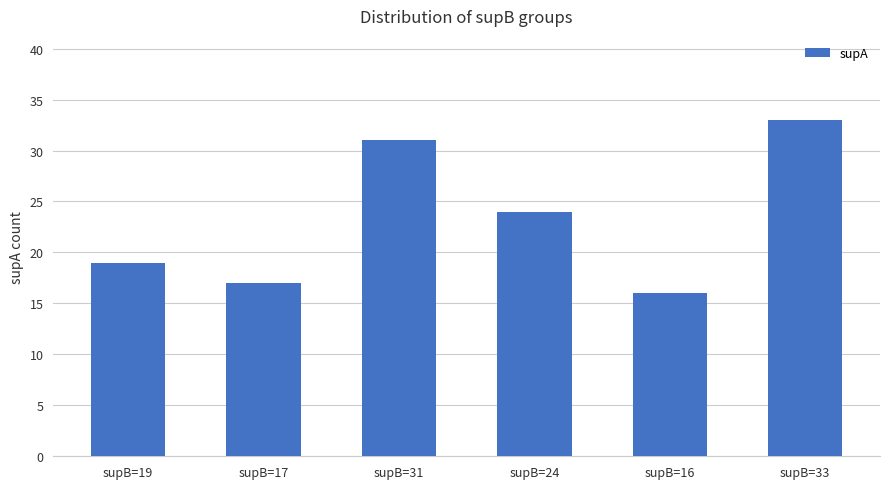

What is the sum of all values?

140